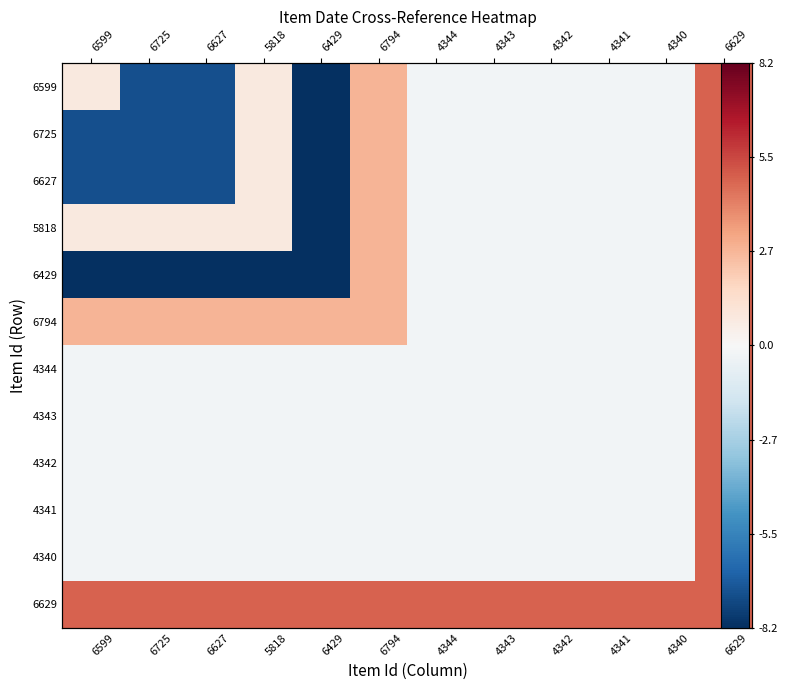

At 6725, list the series in order from largest to smallest.

6629, 6794, 5818, 4344, 4343, 4342, 4341, 4340, 6599, 6725, 6627, 6429